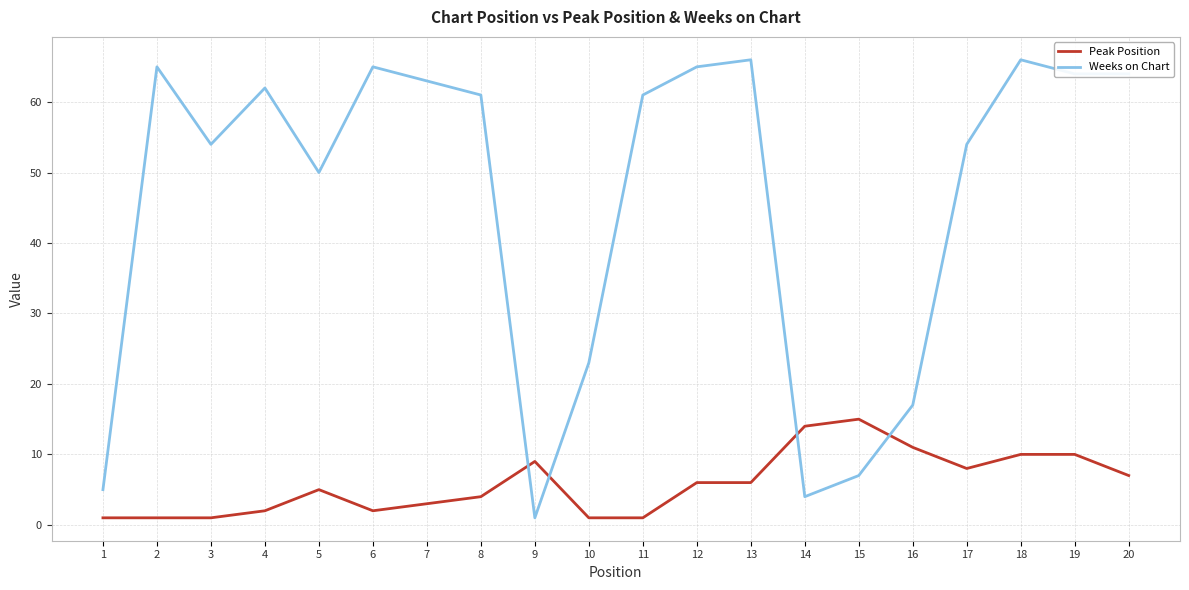

Reading left to right, extract all data points from this chart.

Peak Position: 1=1	2=1	3=1	4=2	5=5	6=2	7=3	8=4	9=9	10=1	11=1	12=6	13=6	14=14	15=15	16=11	17=8	18=10	19=10	20=7
Weeks on Chart: 1=5	2=65	3=54	4=62	5=50	6=65	7=63	8=61	9=1	10=23	11=61	12=65	13=66	14=4	15=7	16=17	17=54	18=66	19=64	20=64